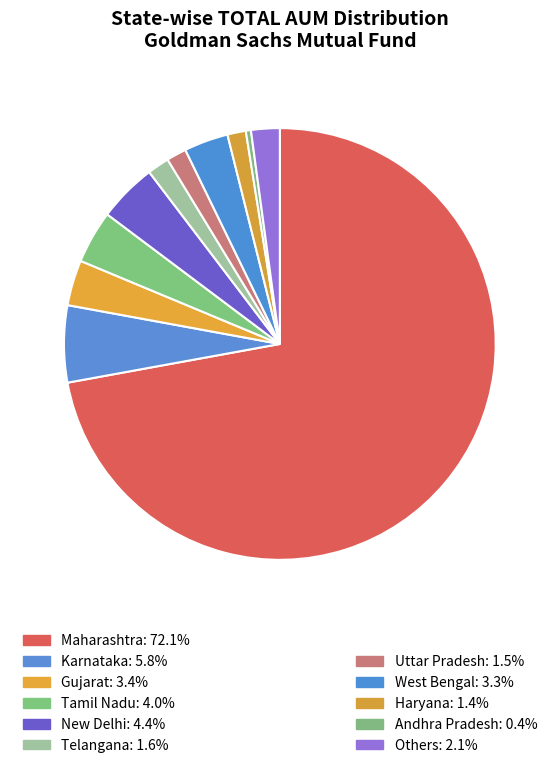

Count the number of slices in the pie.

11